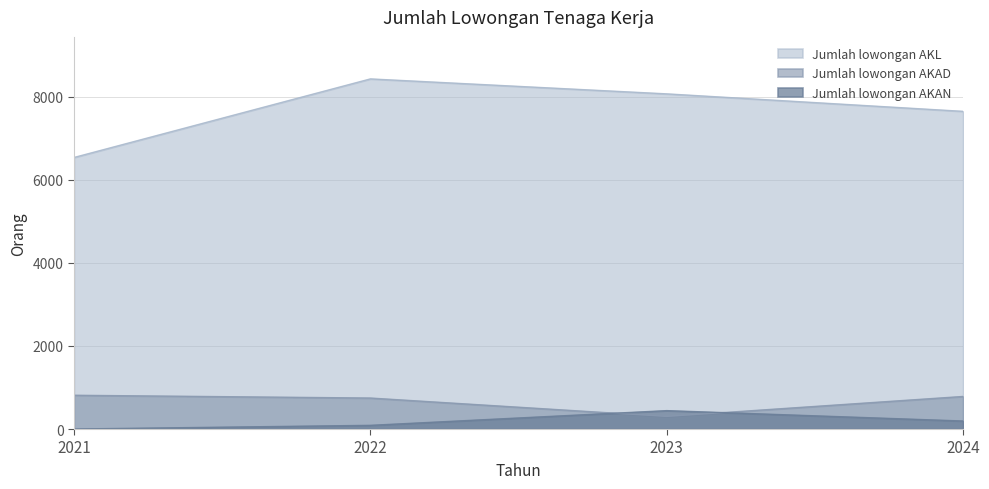

Where is Jumlah lowongan AKAN nearest to the value 221?

2024